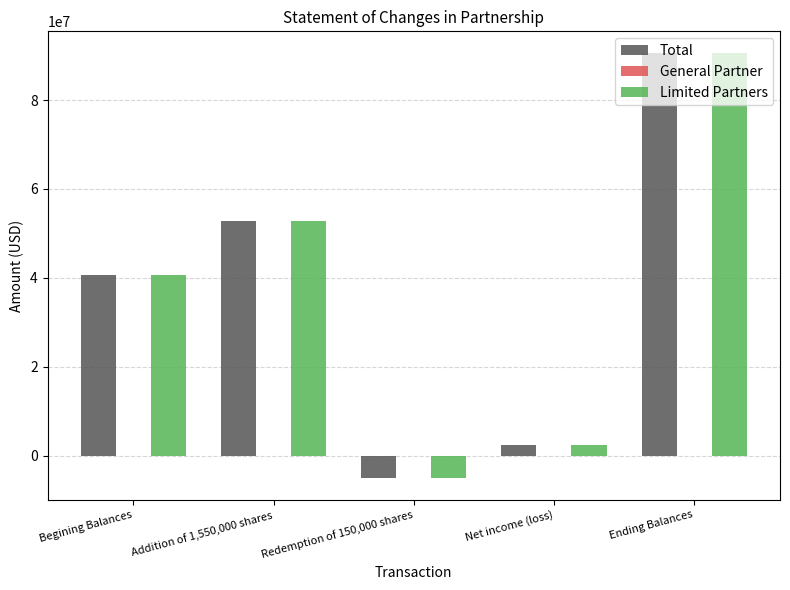

At which label is Total closest to 42785955?

Begining Balances